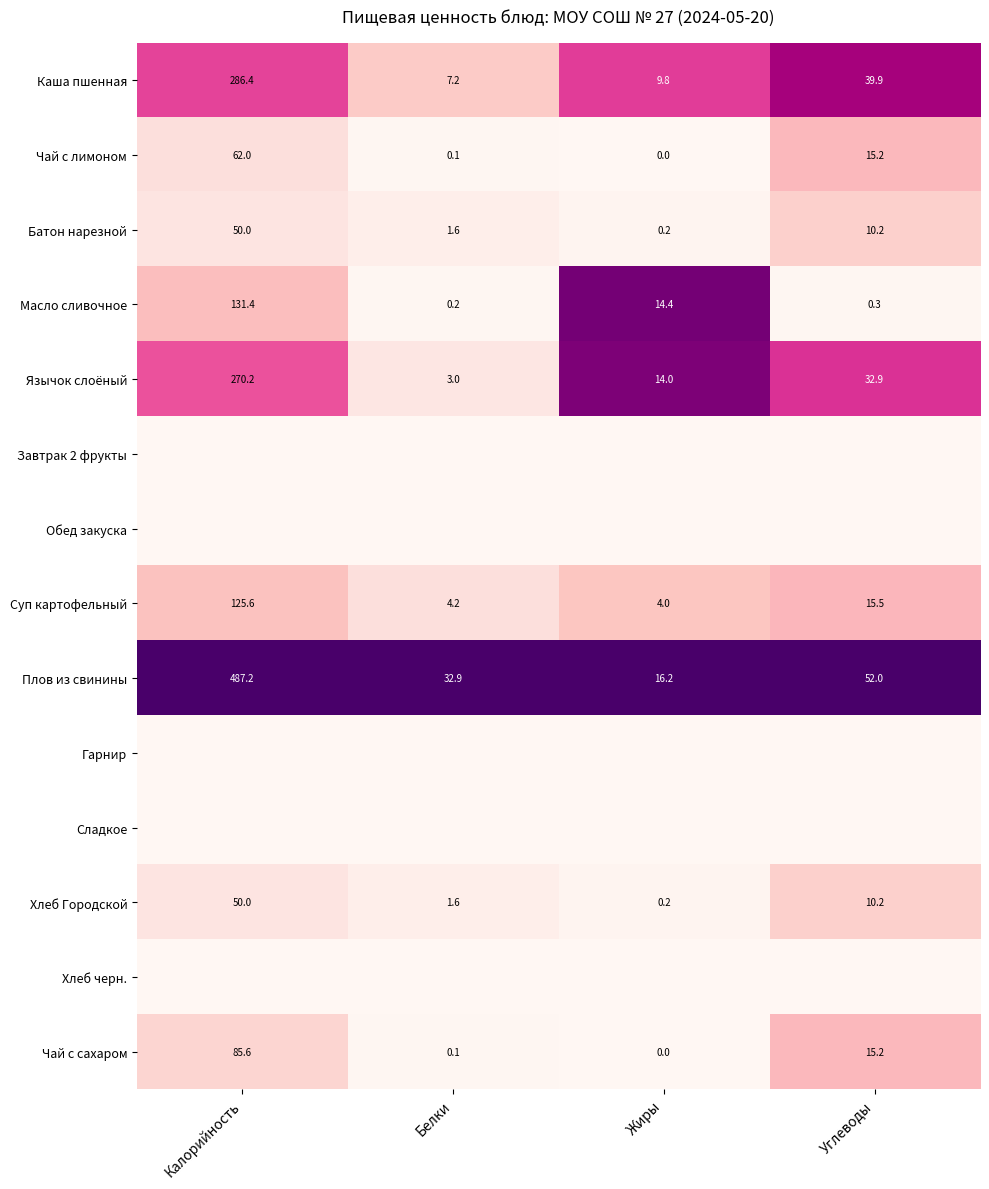

Which category has the highest value in the Суп картофельный series?

Калорийность